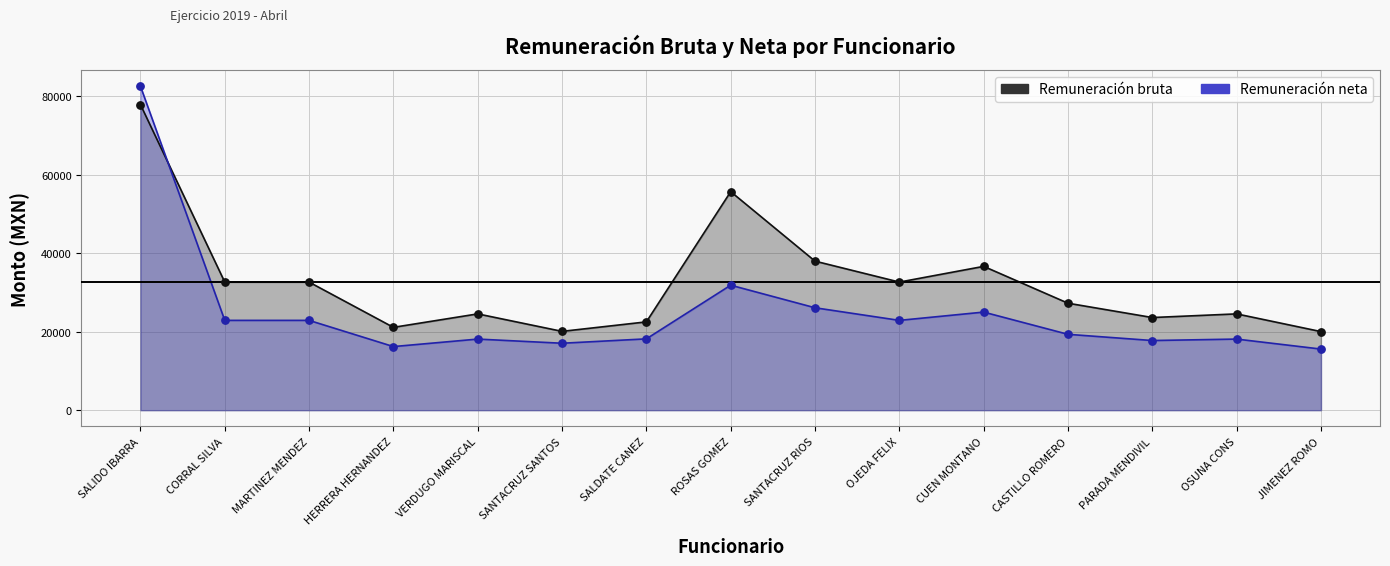

What are all the series names shown in the legend?

Remuneración bruta, Remuneración neta